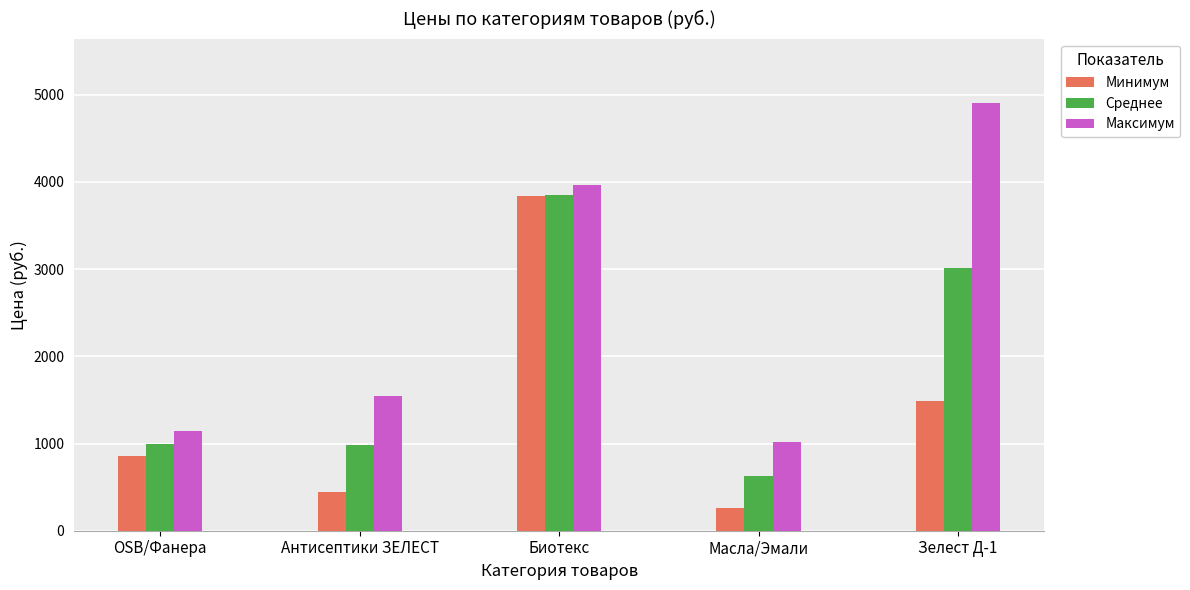

How many distinct data groups are displayed?

3